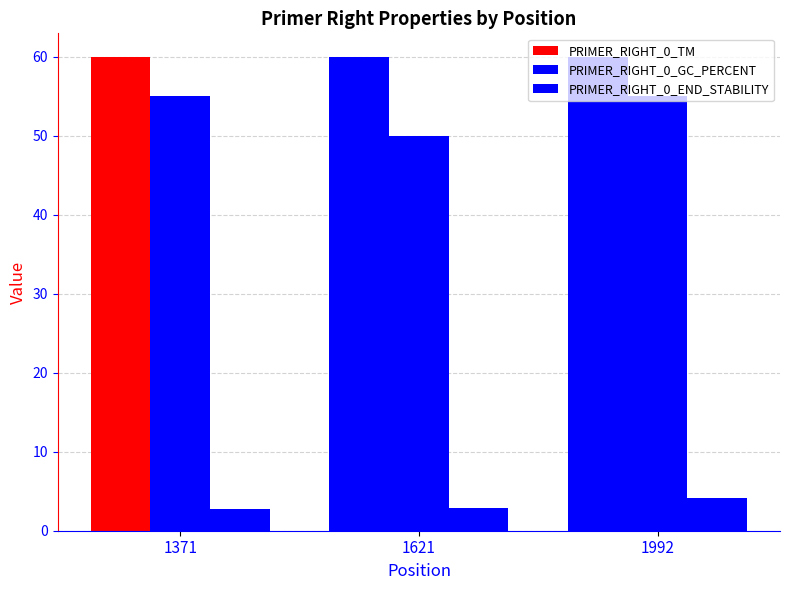

Count the number of categories in the chart.

3